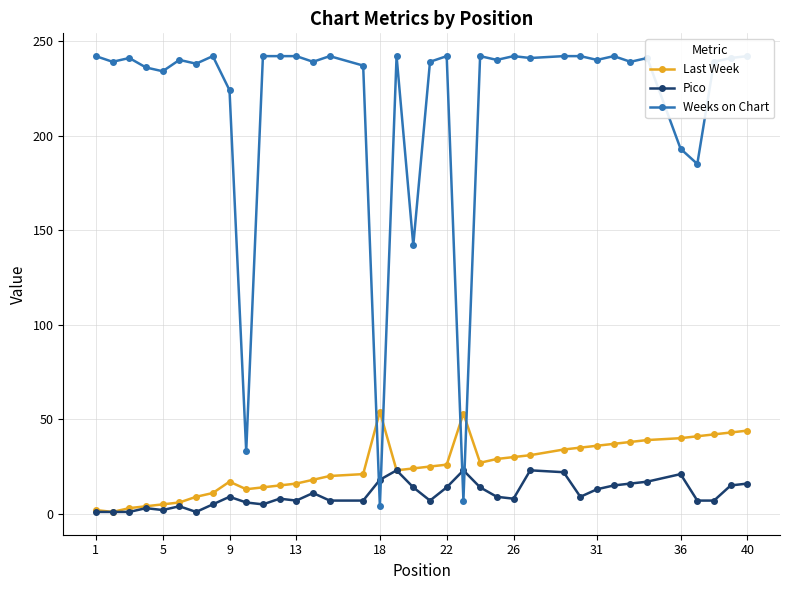

How many data points does each series have?

37